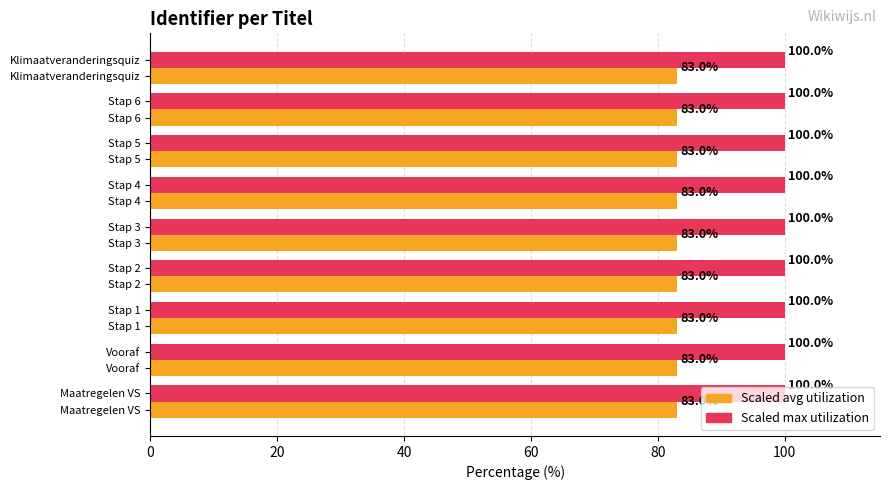

What is the minimum value shown in the chart?

83.0